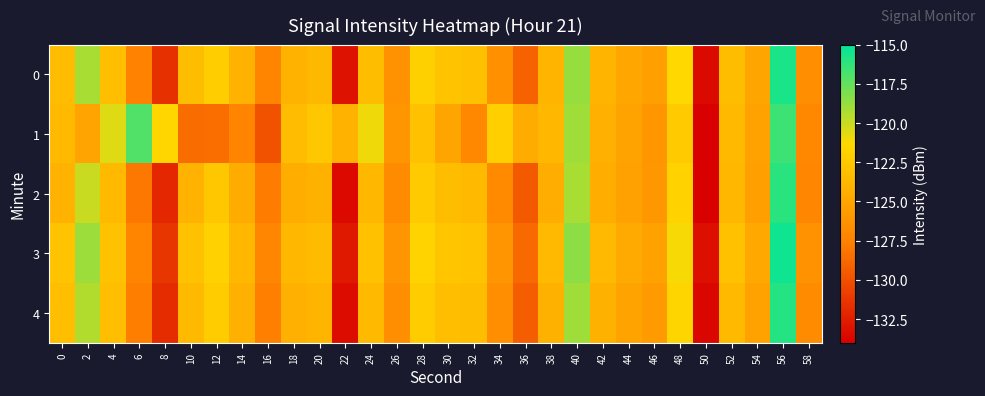

Which series changed the most between 6 and 46?

1